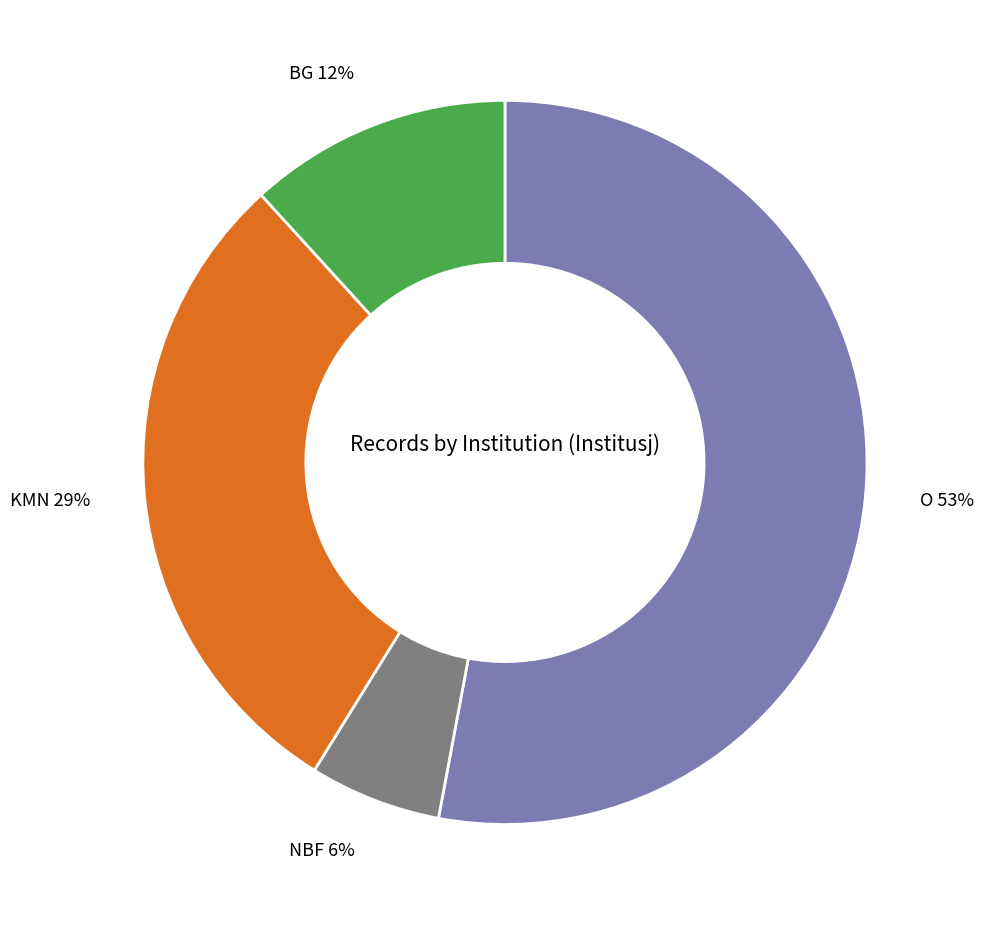

The KMN slice represents 29% of the pie. True or false?

True